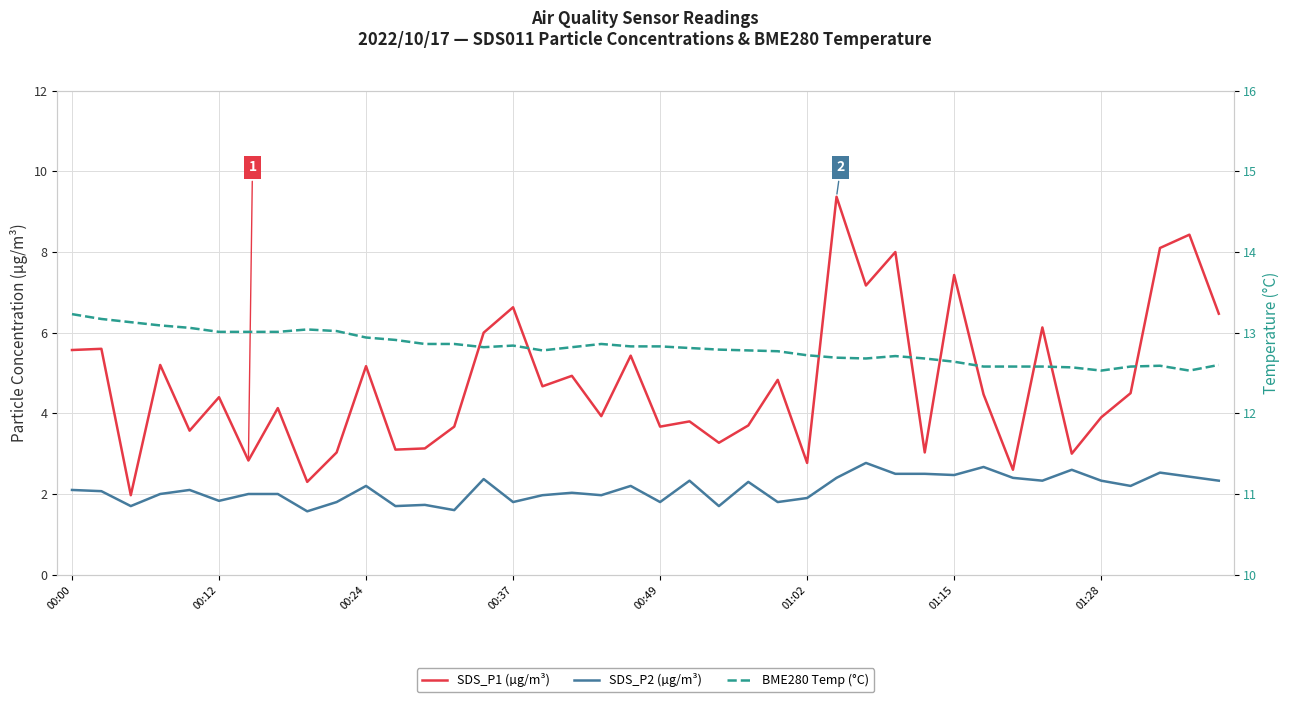

True or false: SDS_P2 (µg/m³) and SDS_P1 (µg/m³) intersect in this chart.

False